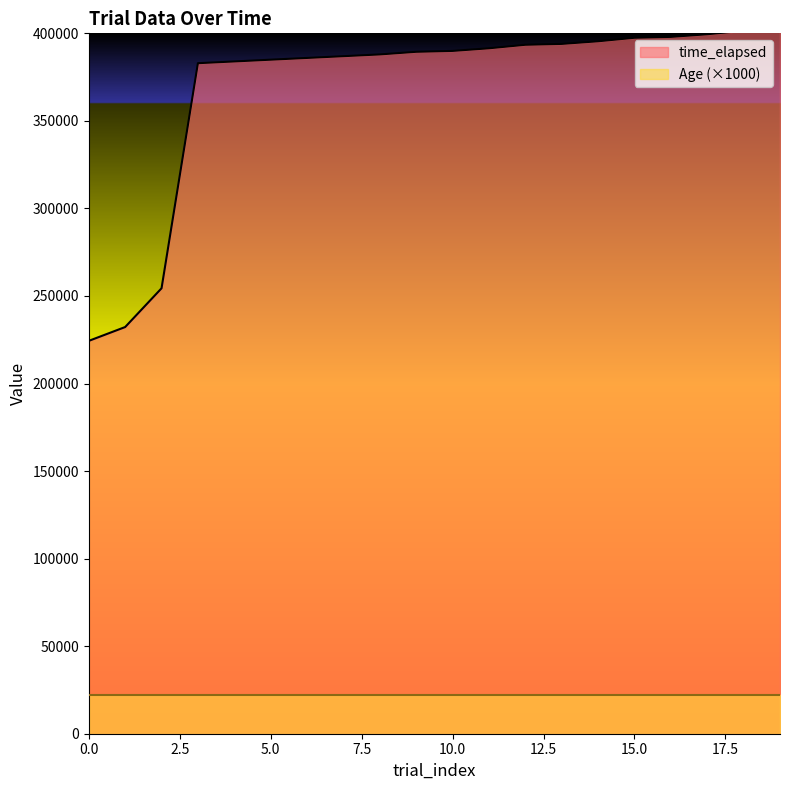

Which label corresponds to the largest value in the chart?

19